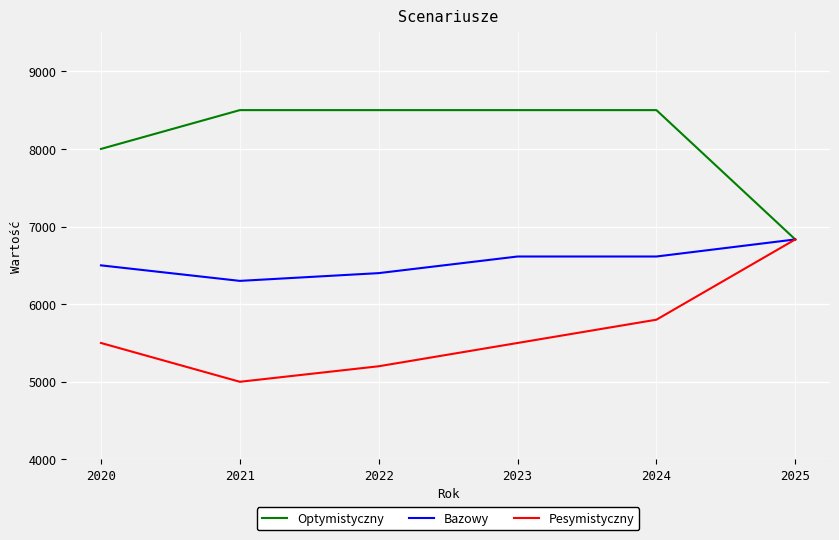

How many lines are shown in the chart?

3